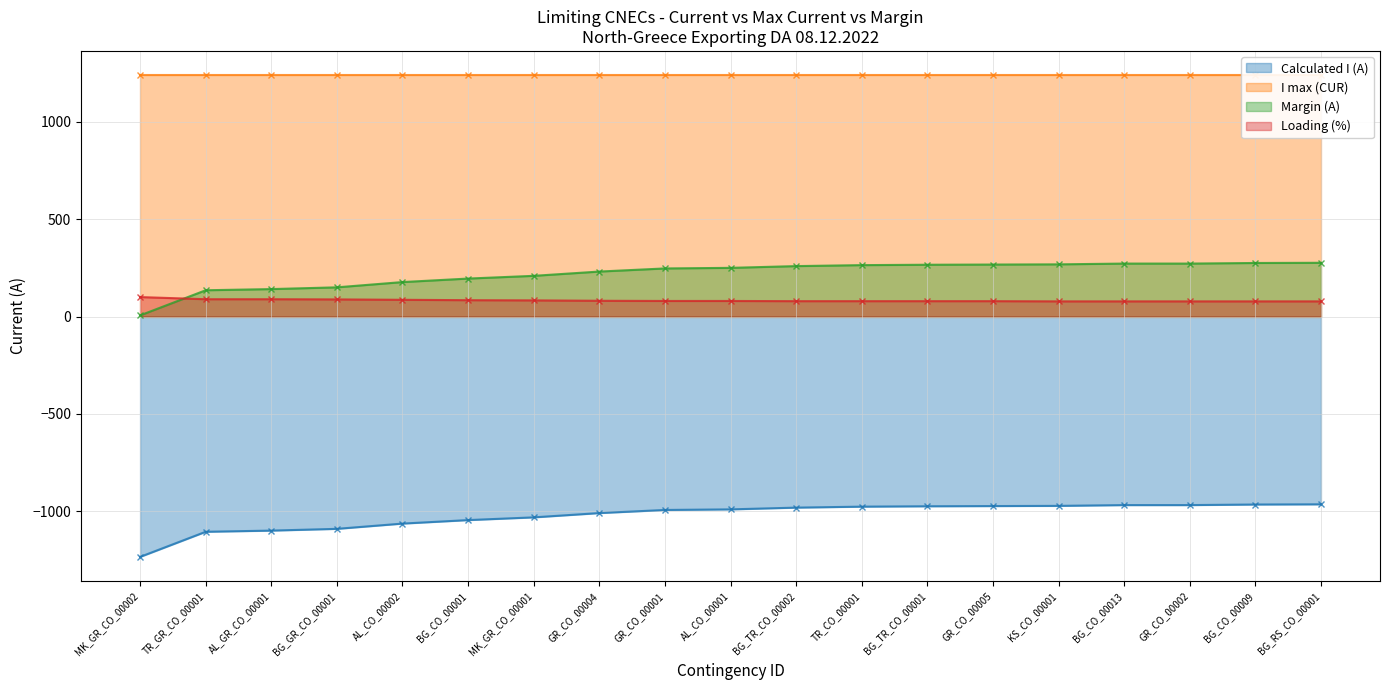

What is the highest value of the Margin (A) series?

276